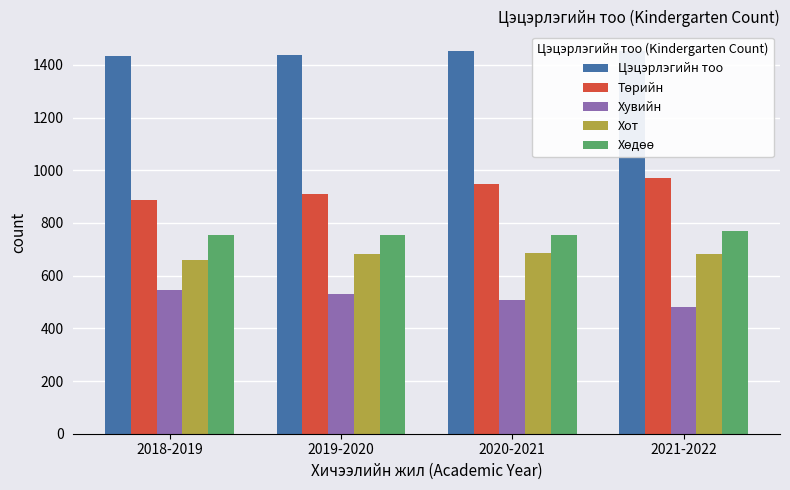

Are the bars grouped side by side (vs. stacked)?

Yes